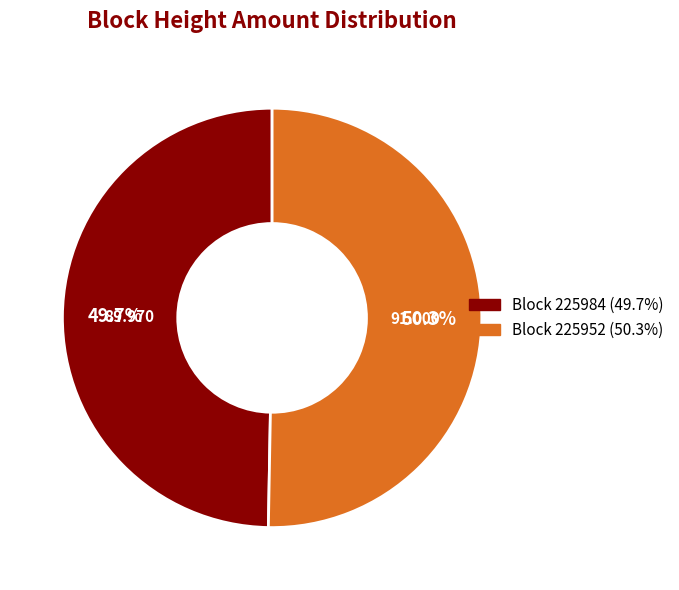

Is there a majority slice in this chart?

Yes